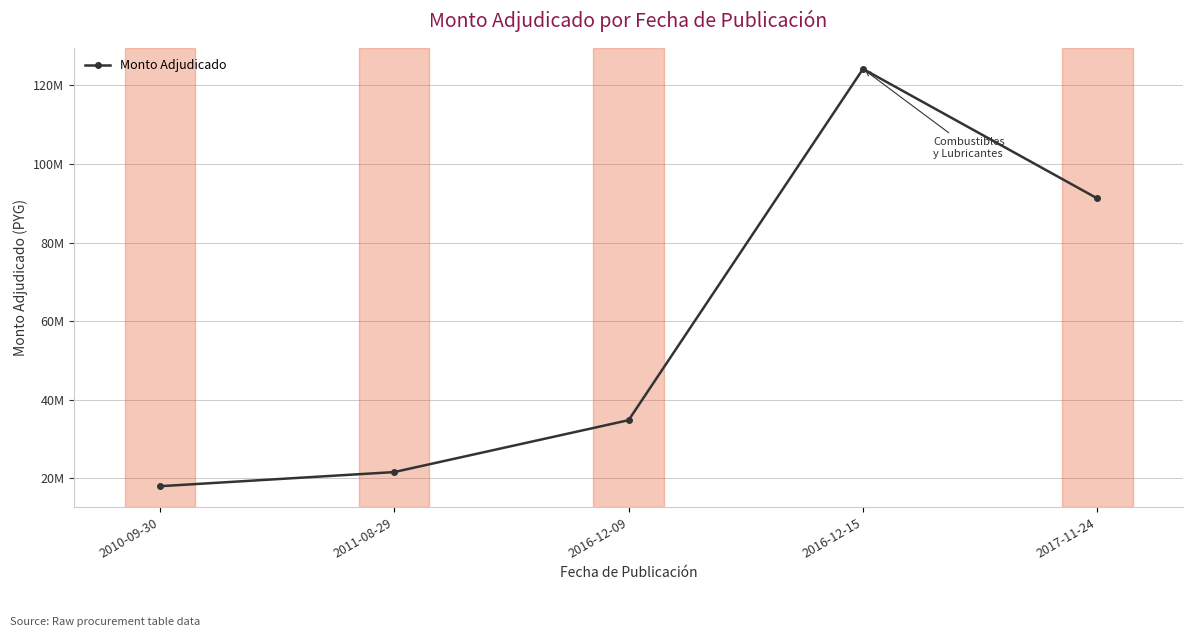

What is the sum of the values at 2011-08-29 and 2017-11-24?

112800000